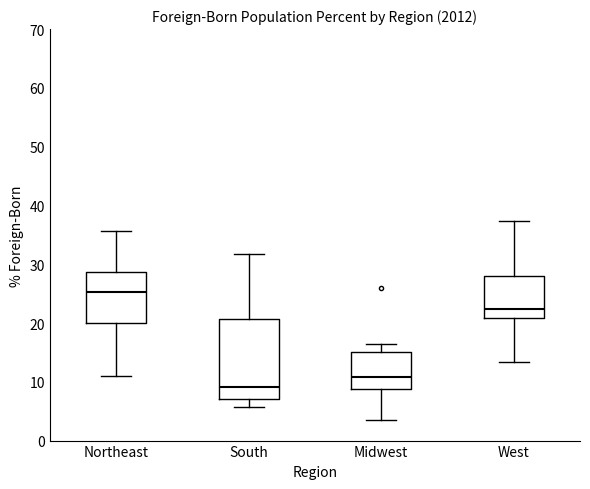

Reading left to right, transcribe this box plot: for each box, give where its median line is, the range the box spans, and where its two whiskers end, as read against the y-axis. The values are not printed on the chart, so give them approximately, as read against the axis.

Northeast: median 25, box 20 to 29, whiskers 11 to 36
South: median 9, box 7 to 21, whiskers 6 to 32
Midwest: median 11, box 9 to 15, whiskers 4 to 17
West: median 22, box 21 to 28, whiskers 13 to 37